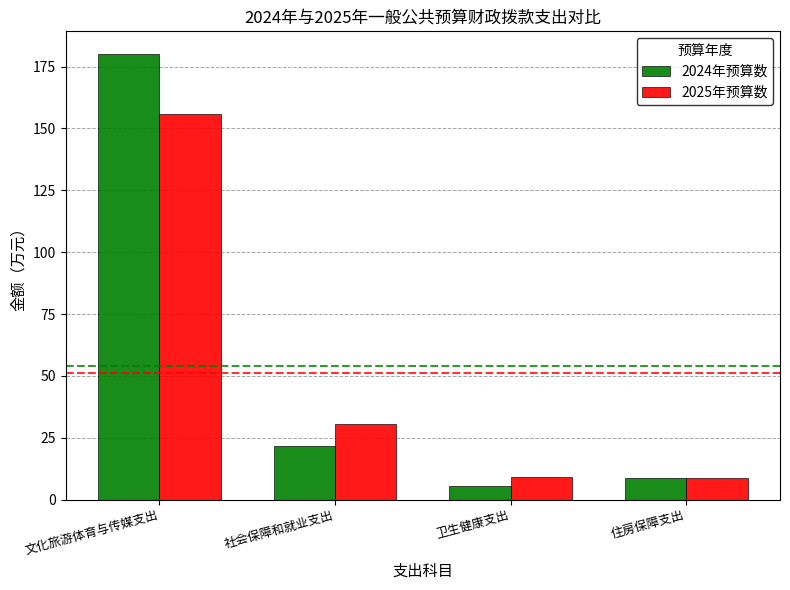

What is the label of the 3rd bar from the left?

卫生健康支出